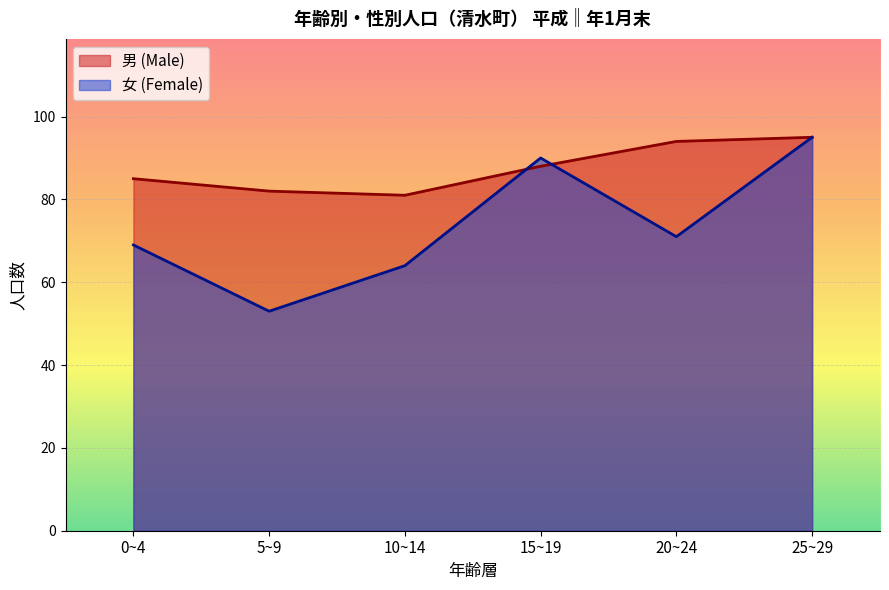

Is the value of 女 (Female) at 20~24 greater than the value of 男 (Male) at 15~19?

No